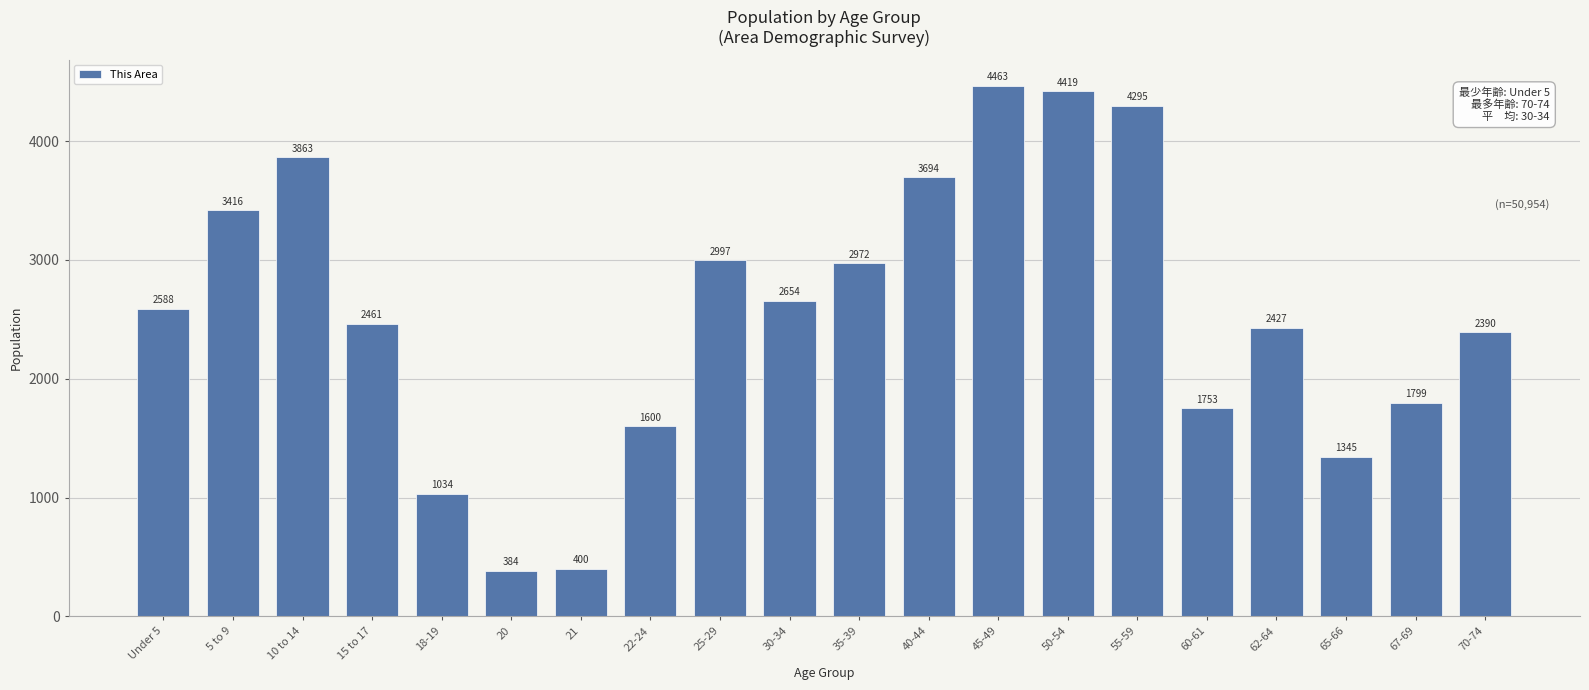

Reading right to left, transcribe all the data shown in this chart.

2390	1799	1345	2427	1753	4295	4419	4463	3694	2972	2654	2997	1600	400	384	1034	2461	3863	3416	2588